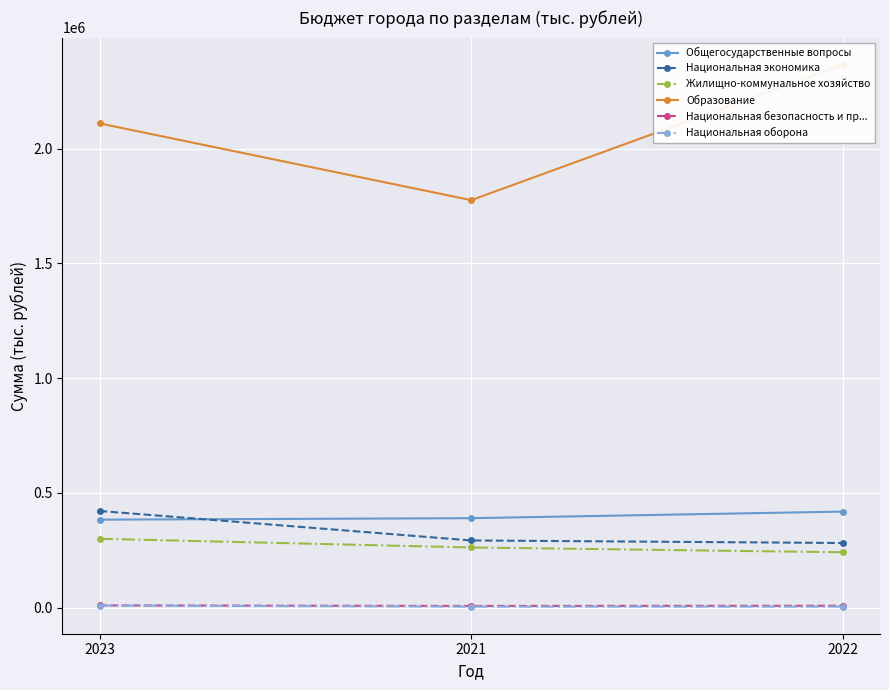

The Общегосударственные вопросы series shows 382993.5 at 2023. True or false?

True